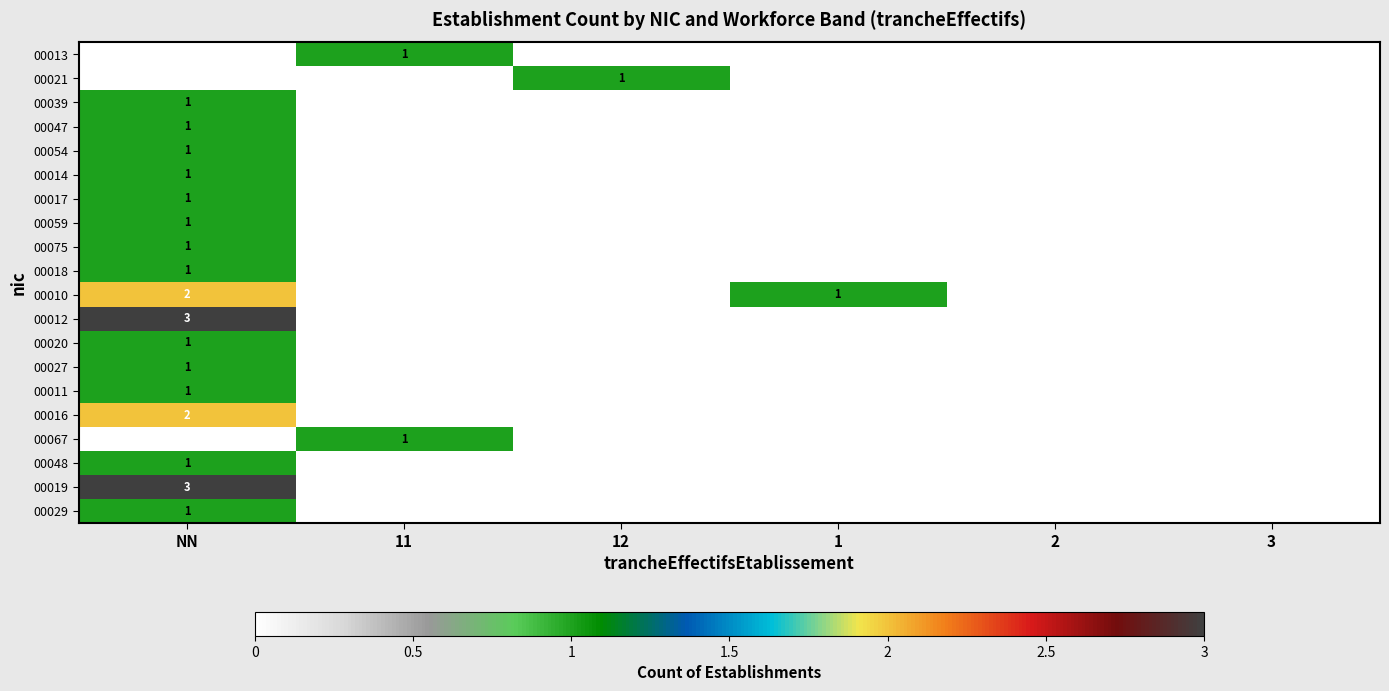

Is it true that 00019 equals 2 at NN?

False